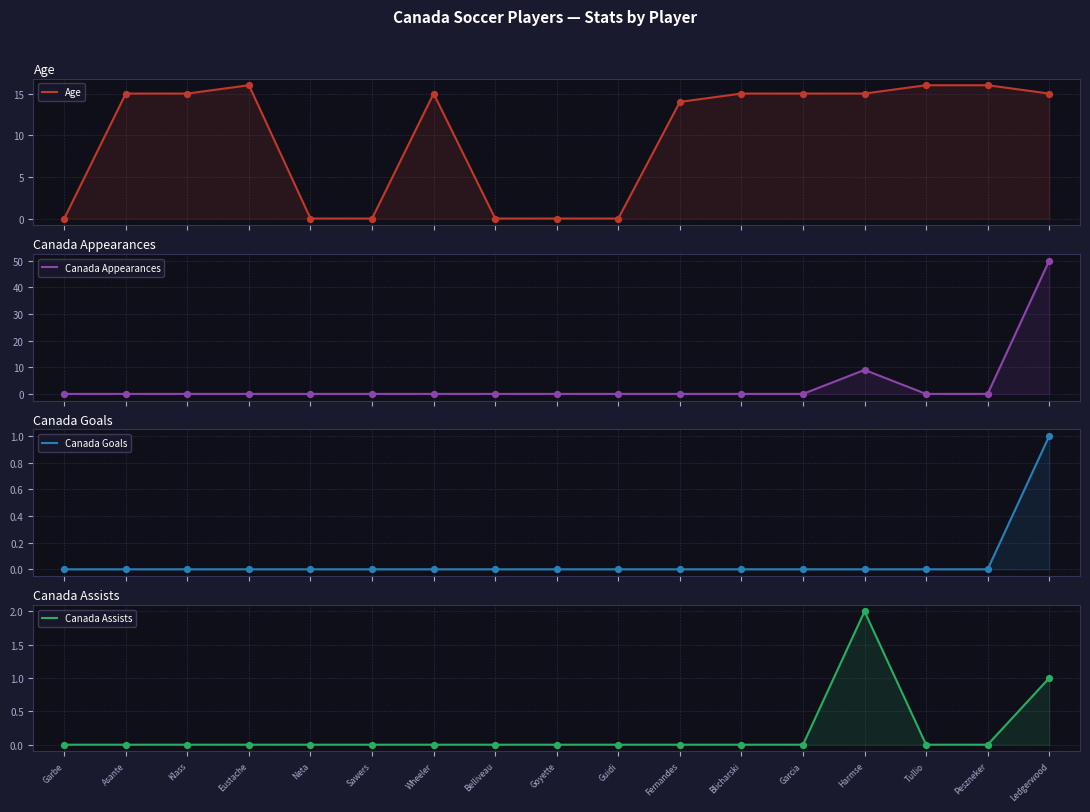

Which series has the largest total across all categories?

Age